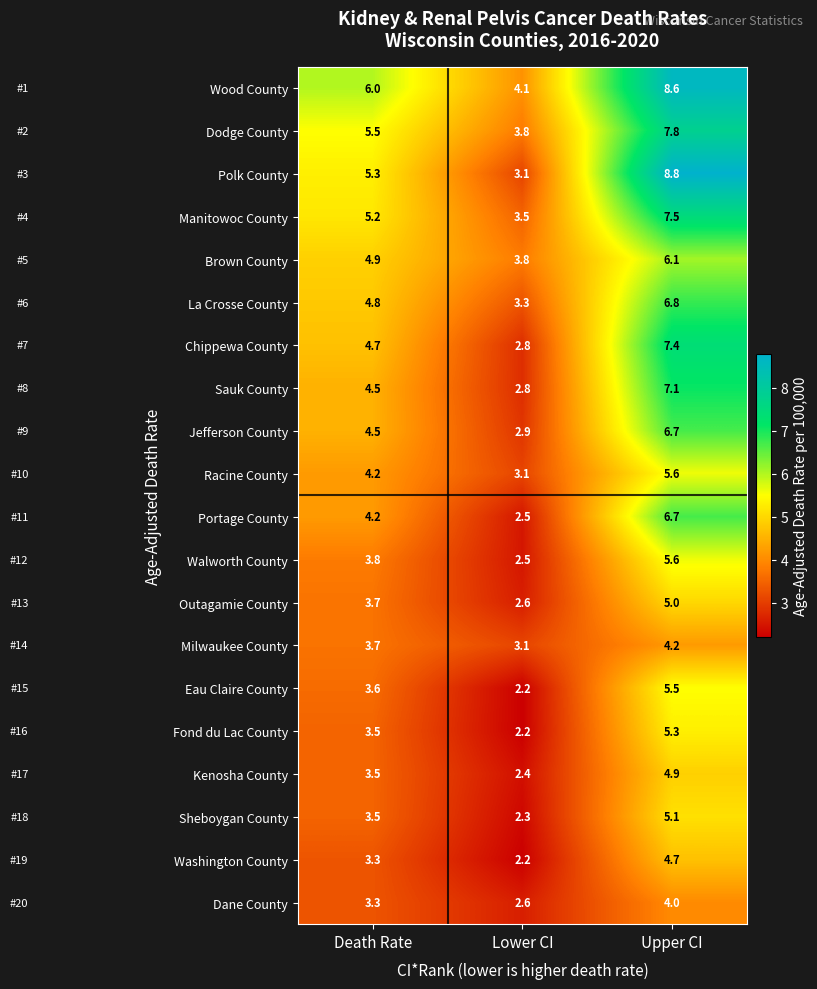

At how many categories does at least one series exceed 8?

1